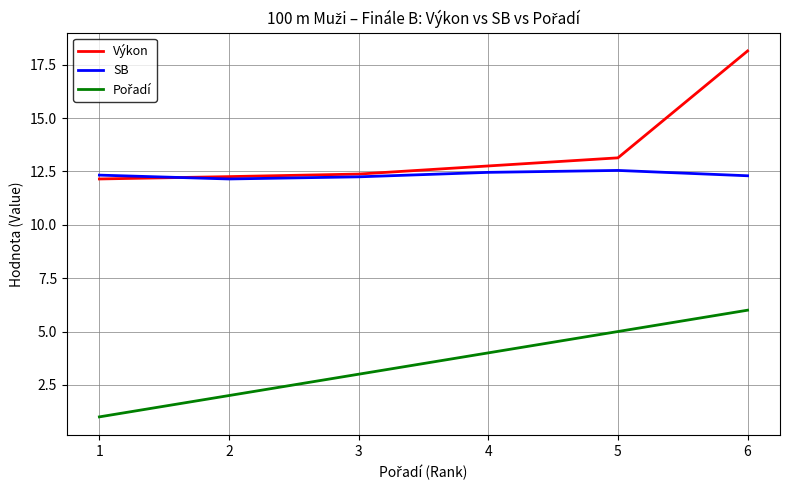

Which series has the largest total across all categories?

Výkon